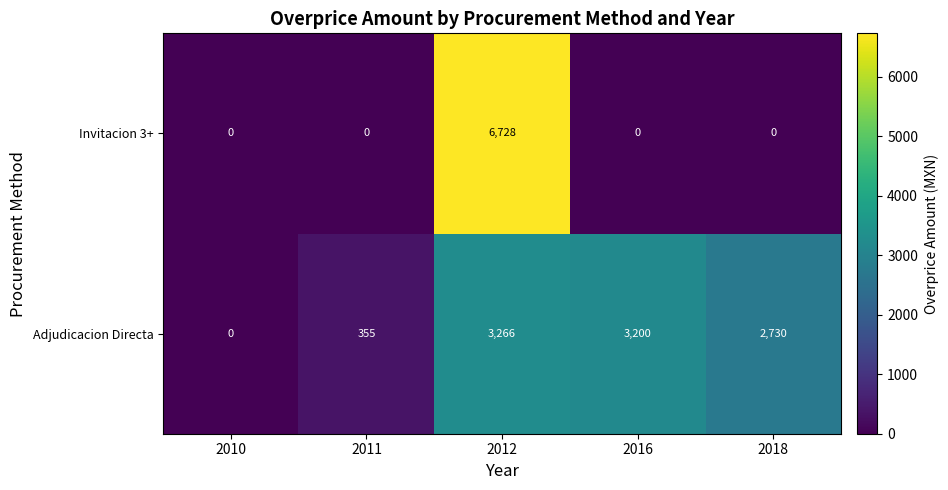

True or false: Adjudicacion Directa has a value of 355 at 2011.

True